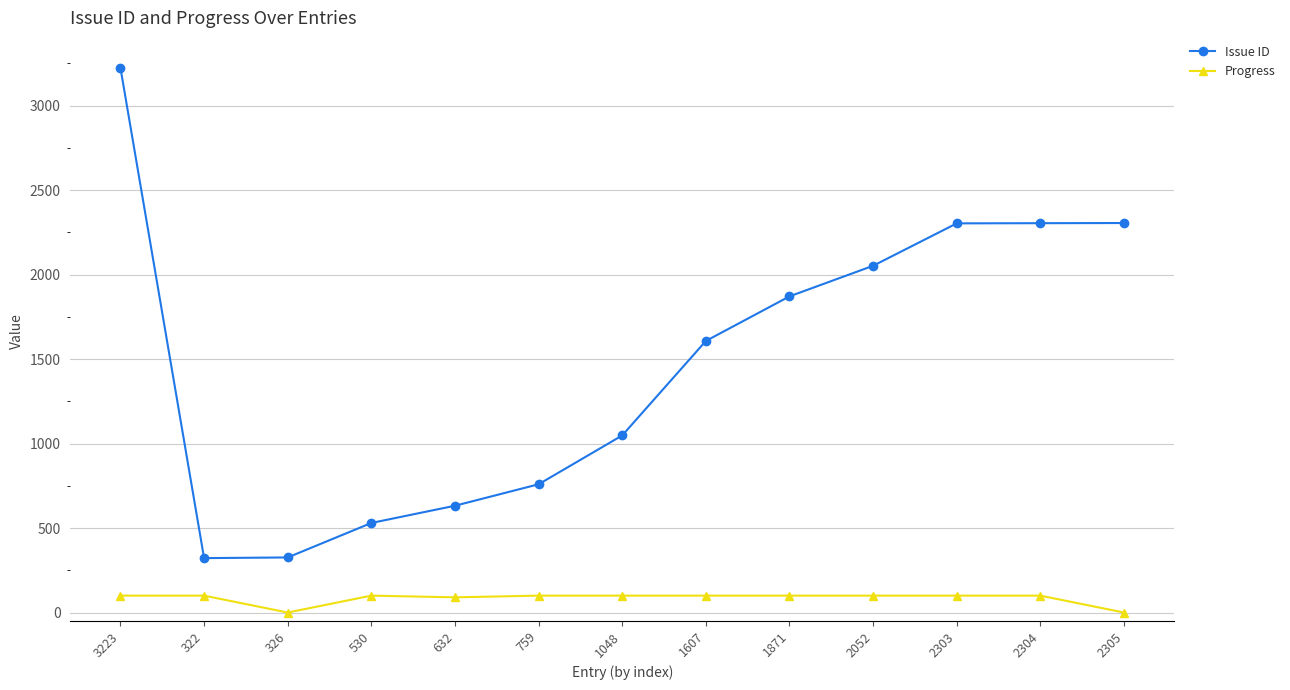

At 322, list the series in order from largest to smallest.

Issue ID, Progress